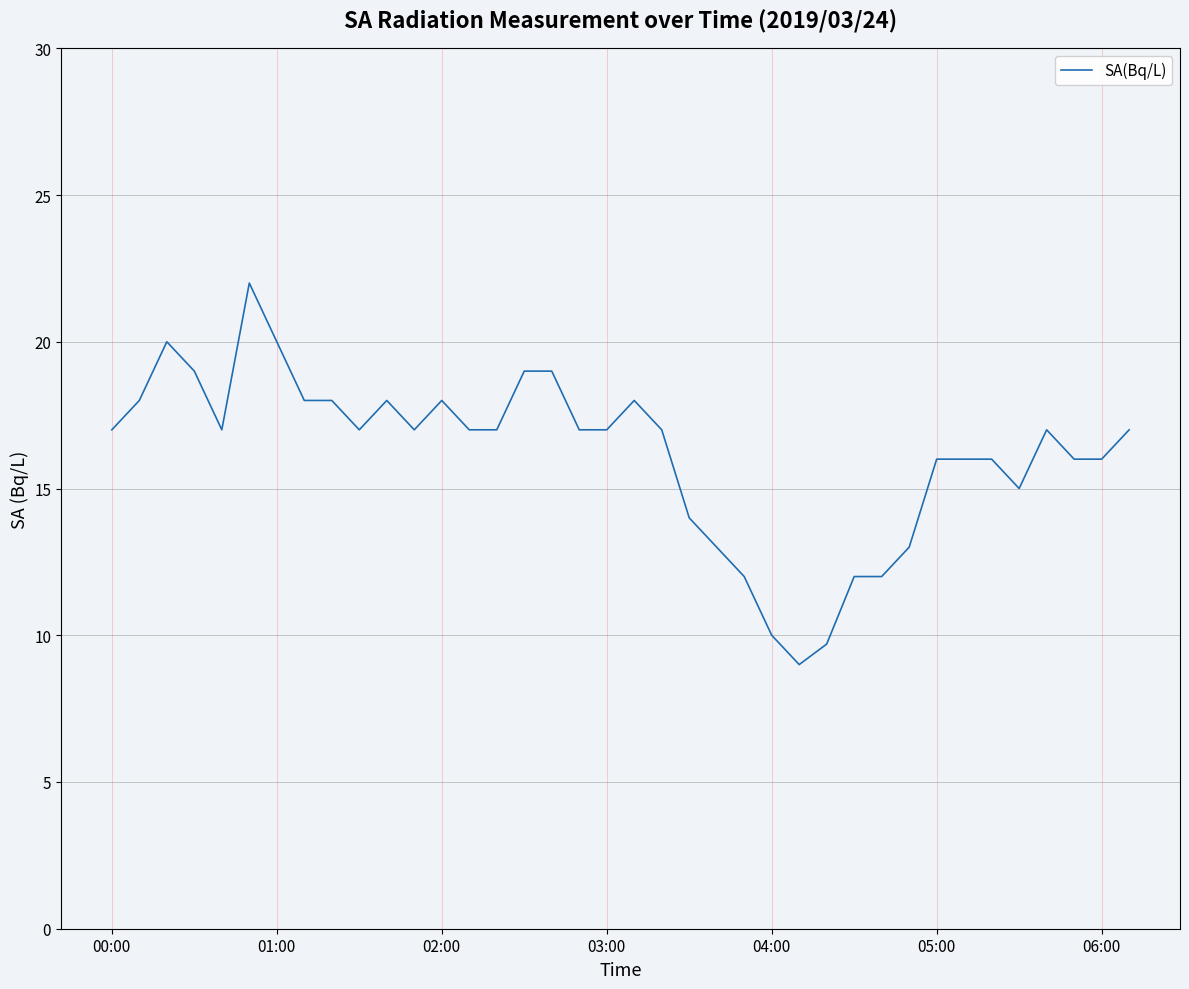

Does the chart have visible grid lines?

Yes